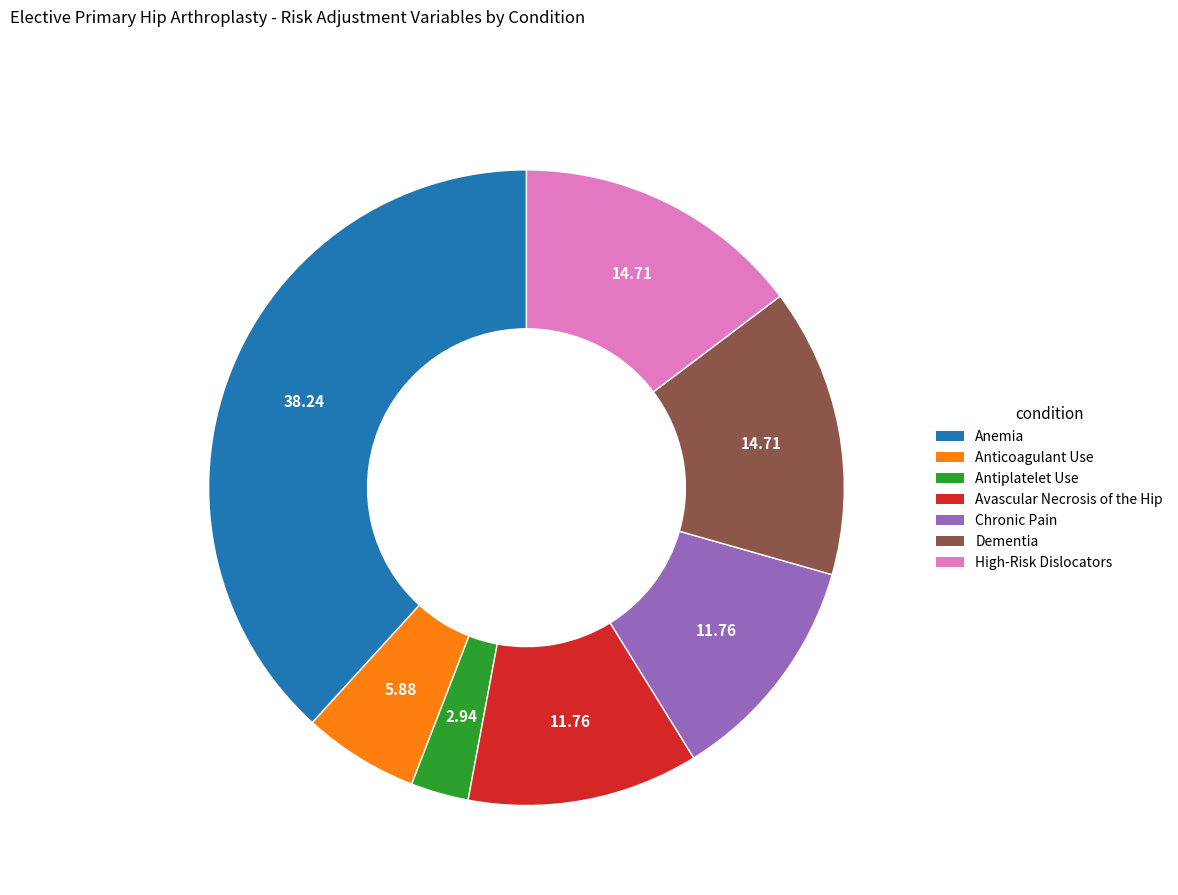

The Anticoagulant Use slice represents 18% of the pie. True or false?

False